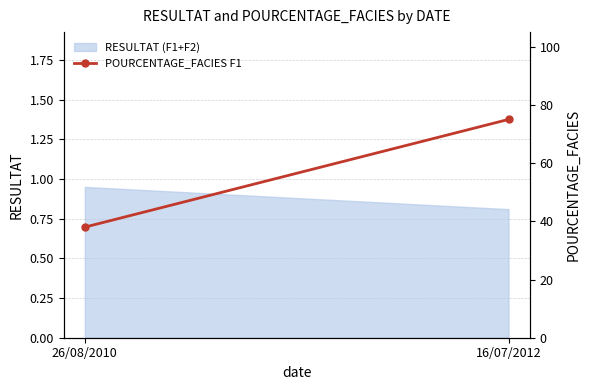

Is it true that the value at 26/08/2010 is 67?

False